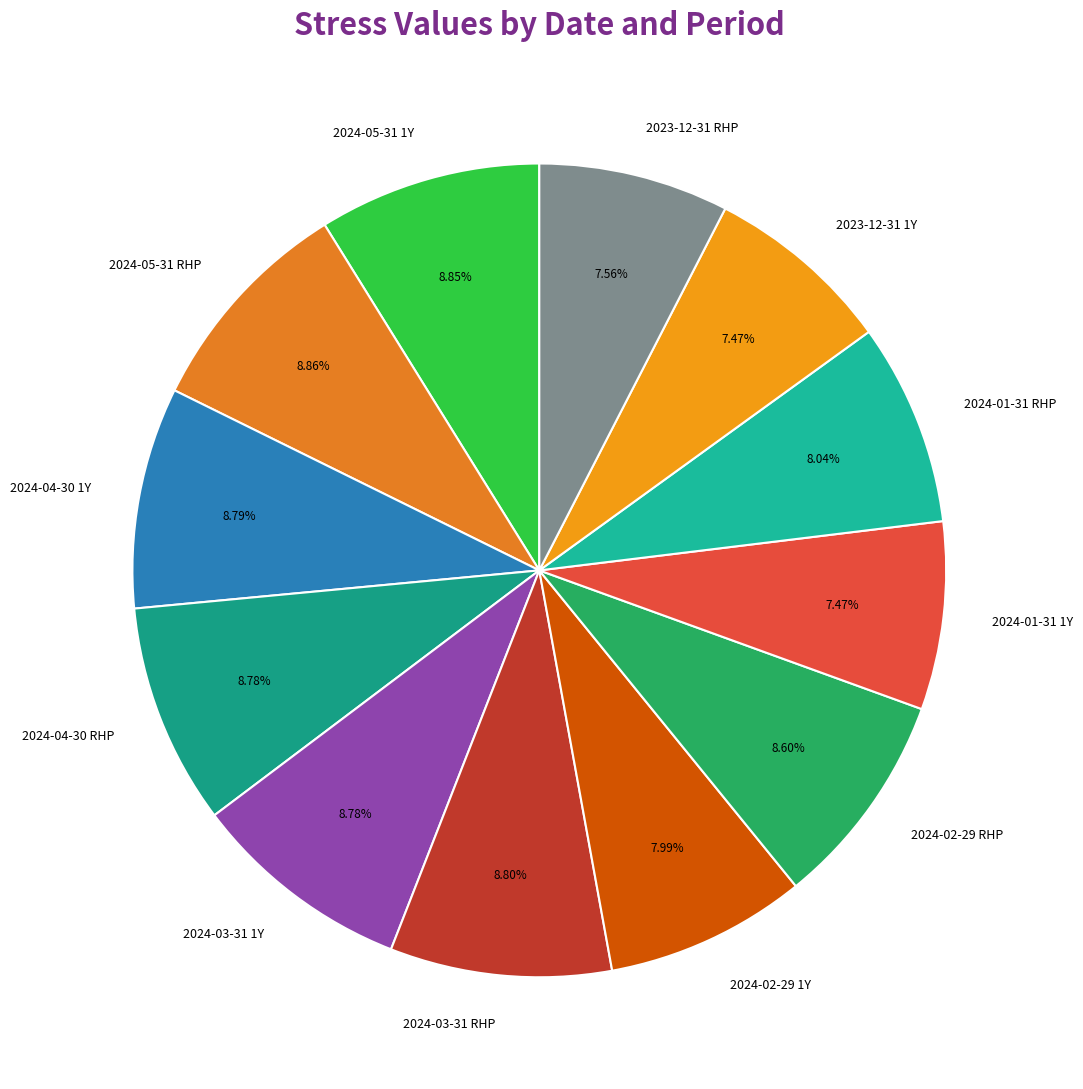

Does any single category account for the majority?

No